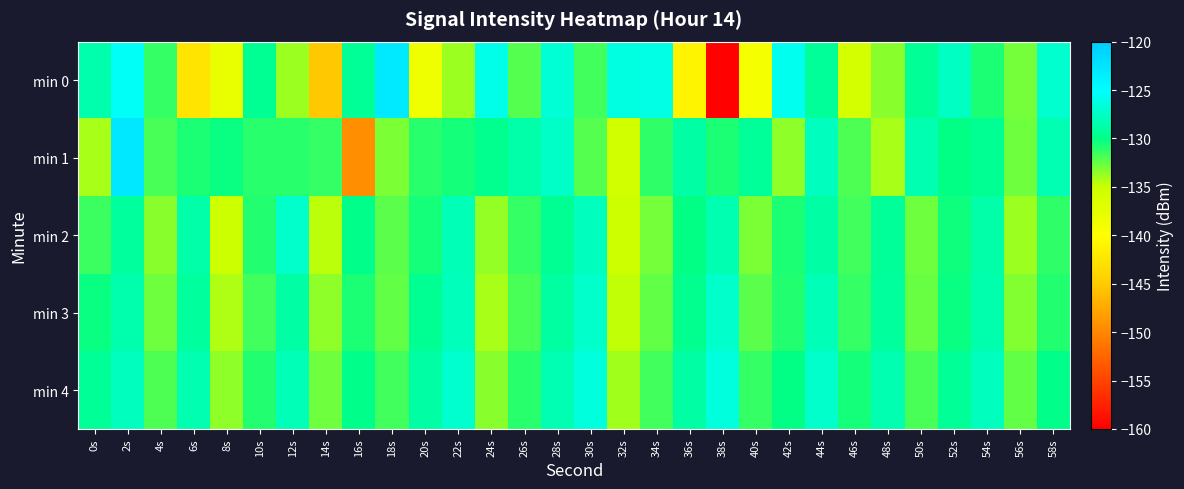

What is the difference between the highest and lowest values at 16s?

20.0